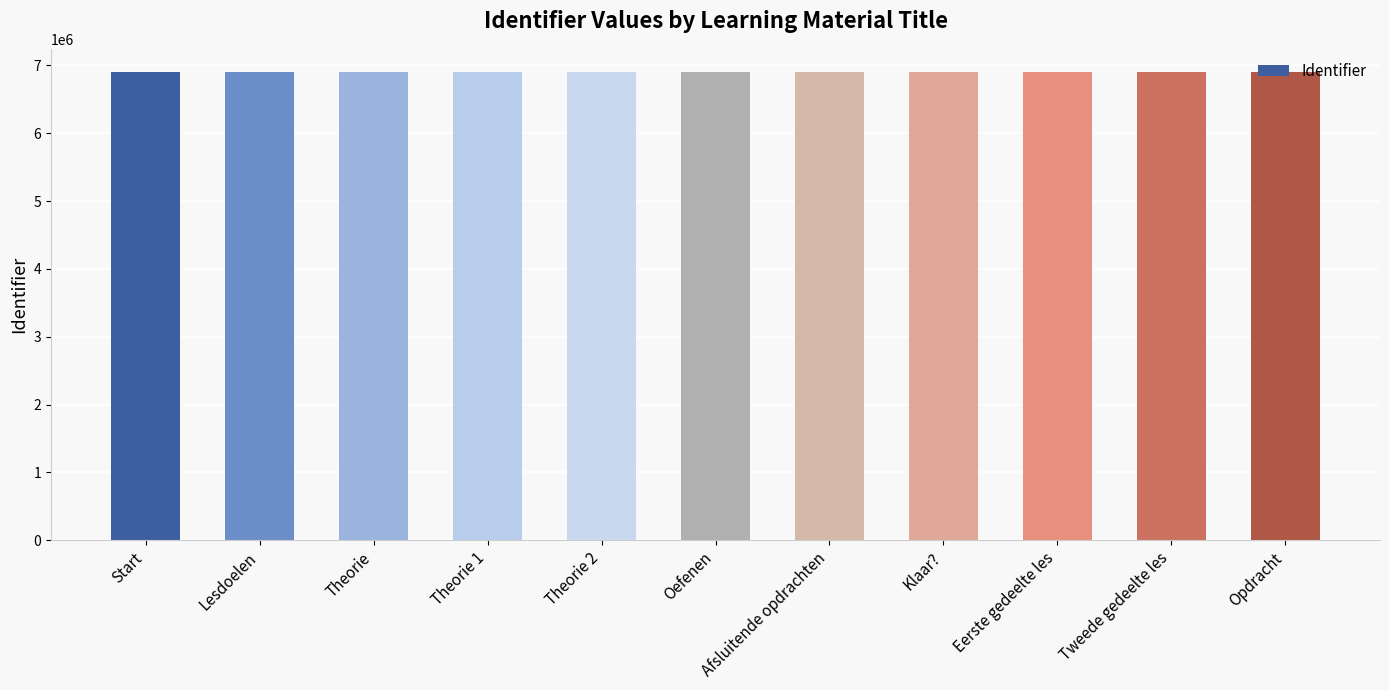

What is the sum of all values?

75876776